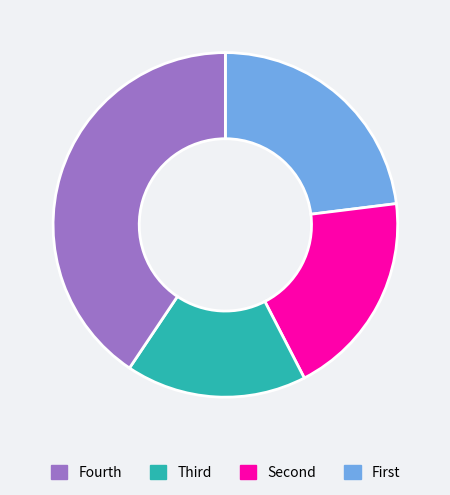

Does any single category account for the majority?

No